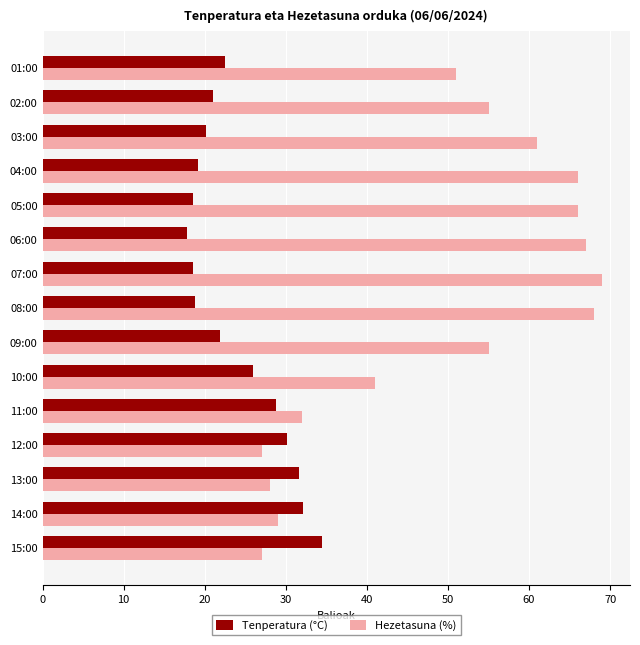

What is the smallest value displayed?

17.8